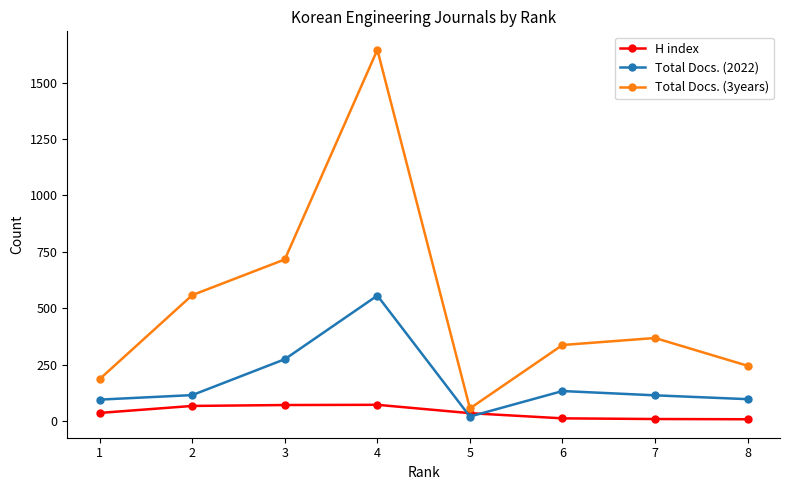

Which label corresponds to the largest value in the chart?

4